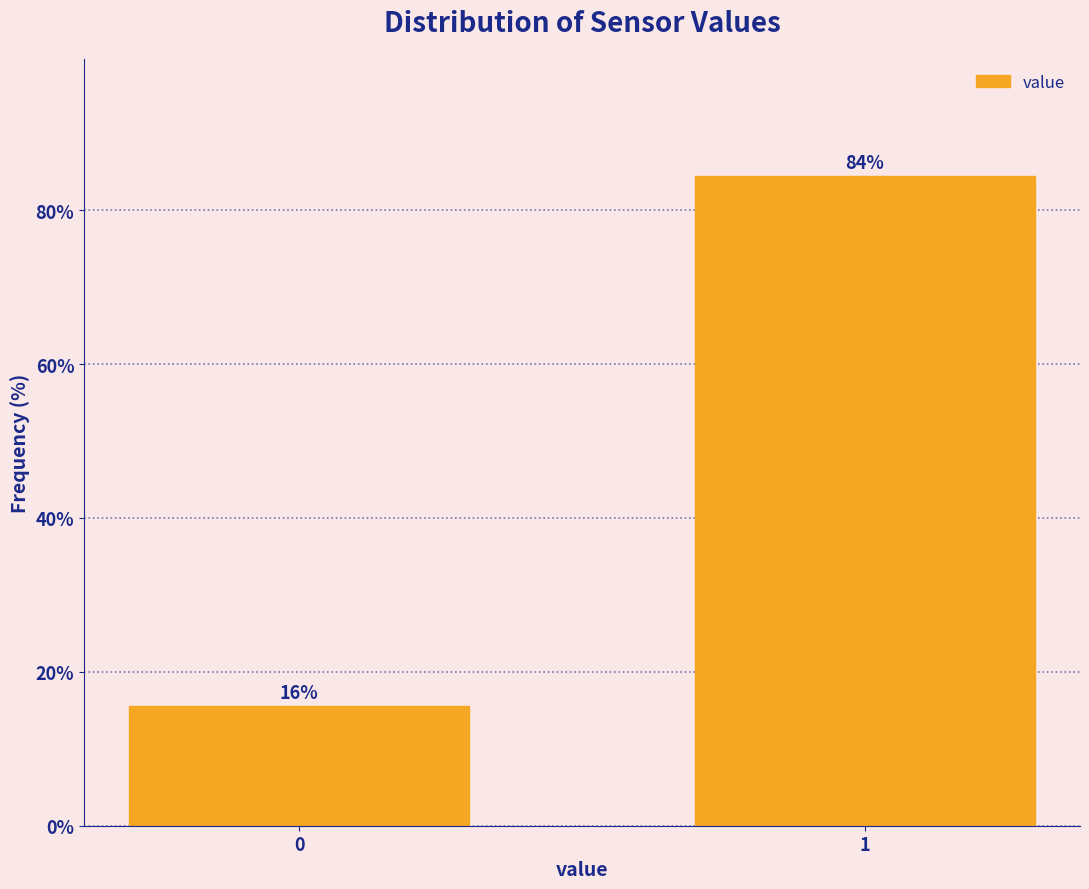

Are the bars horizontal?

No